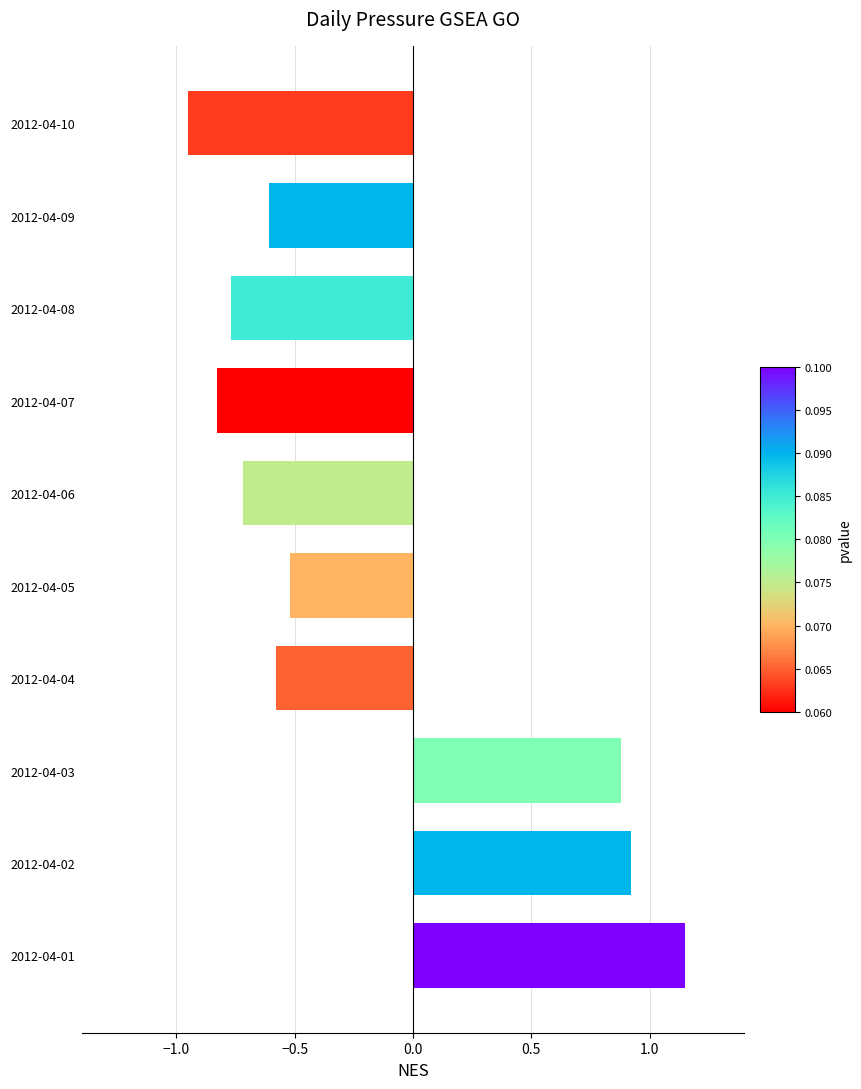

What is the difference between the second highest and minimum values?

1.9